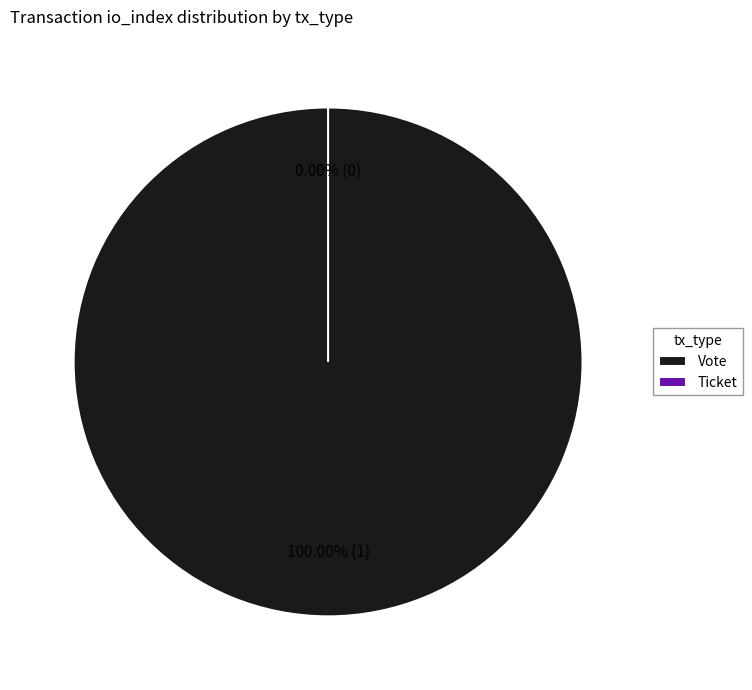

What percentage do Ticket and Vote together represent?

100.0%